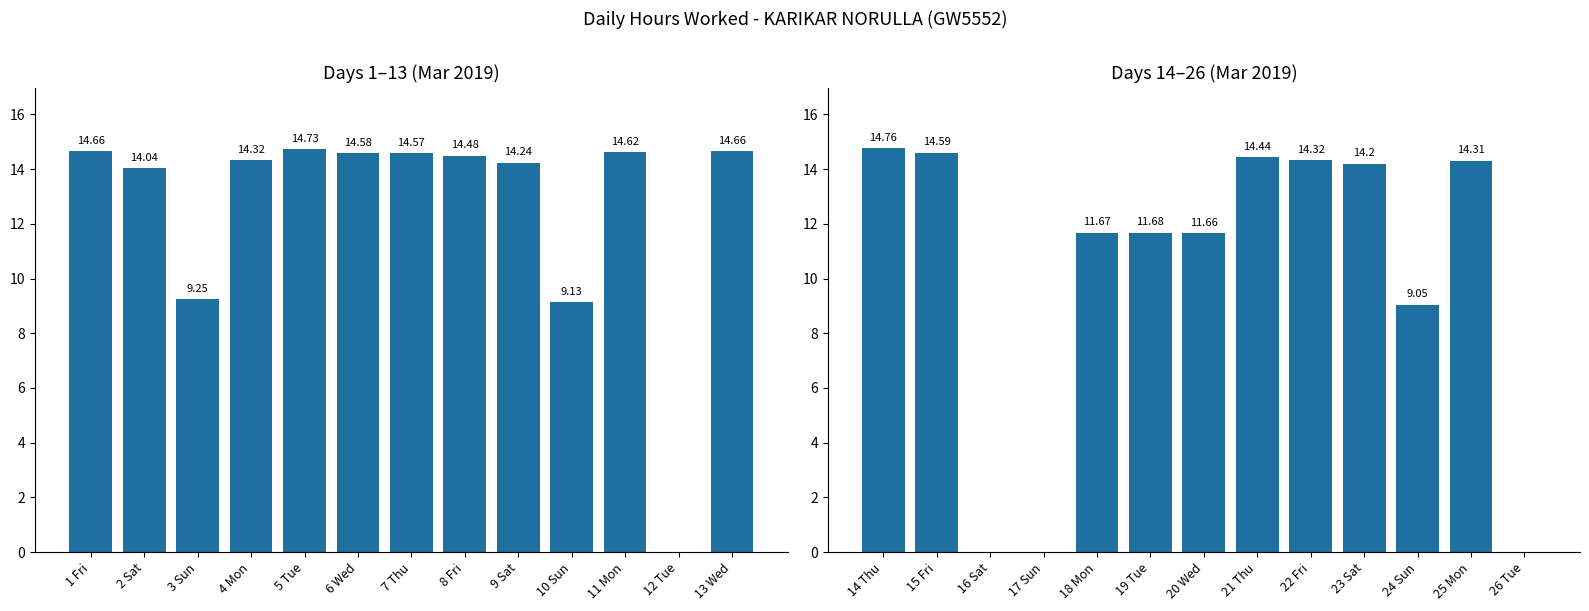

What is the difference between the maximum and second lowest values?

14.8